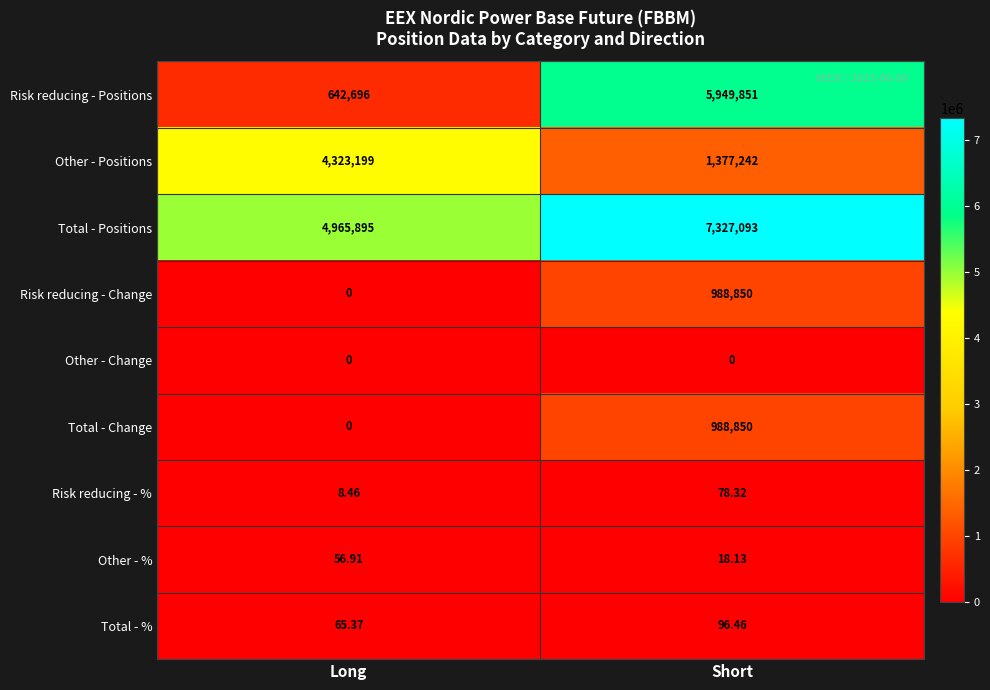

What is the difference between the highest and lowest values at Long?

4965895.0